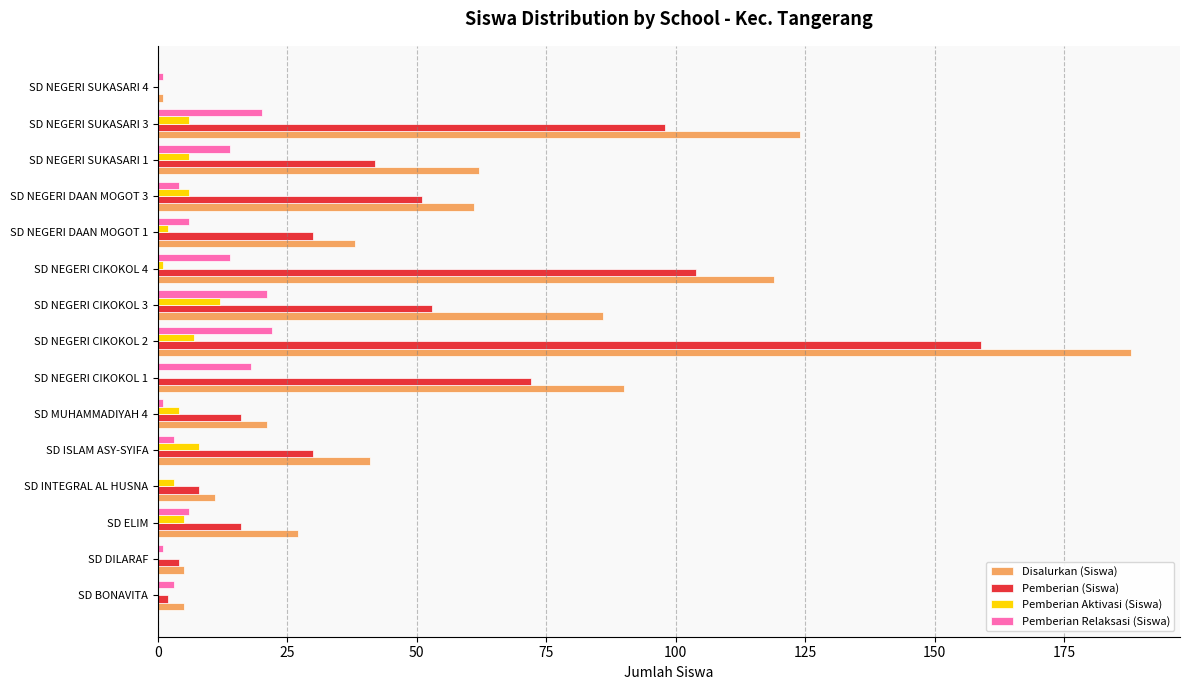

What are all the series names shown in the legend?

Disalurkan (Siswa), Pemberian (Siswa), Pemberian Aktivasi (Siswa), Pemberian Relaksasi (Siswa)